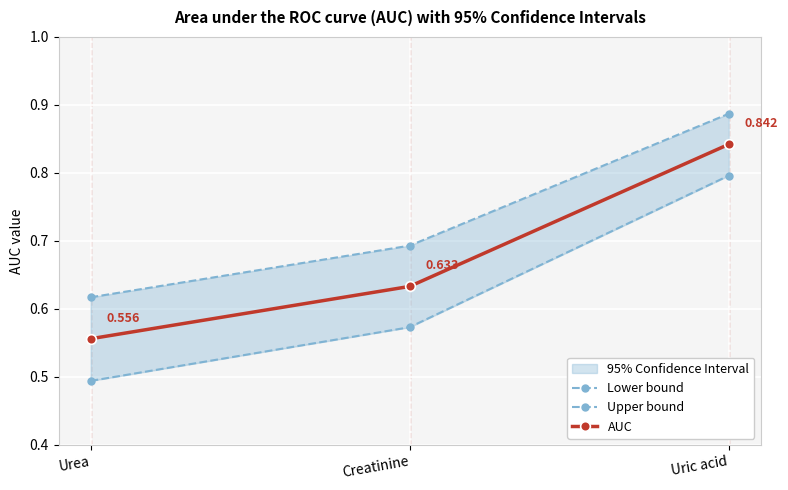

Which series has the widest spread of values?

Lower bound